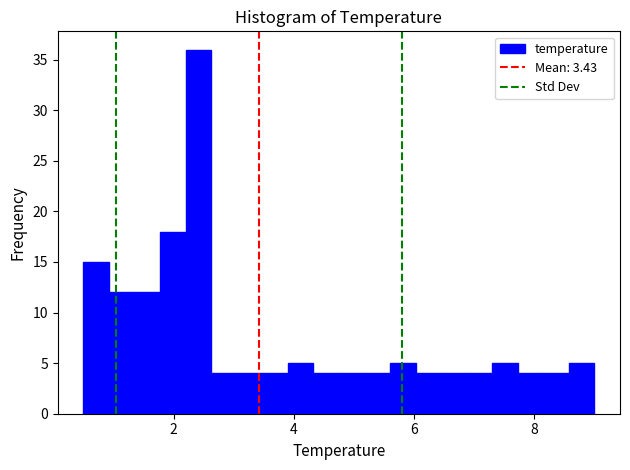

Read against the x-axis, roughly where is the centre of the tallest bar?

2.4